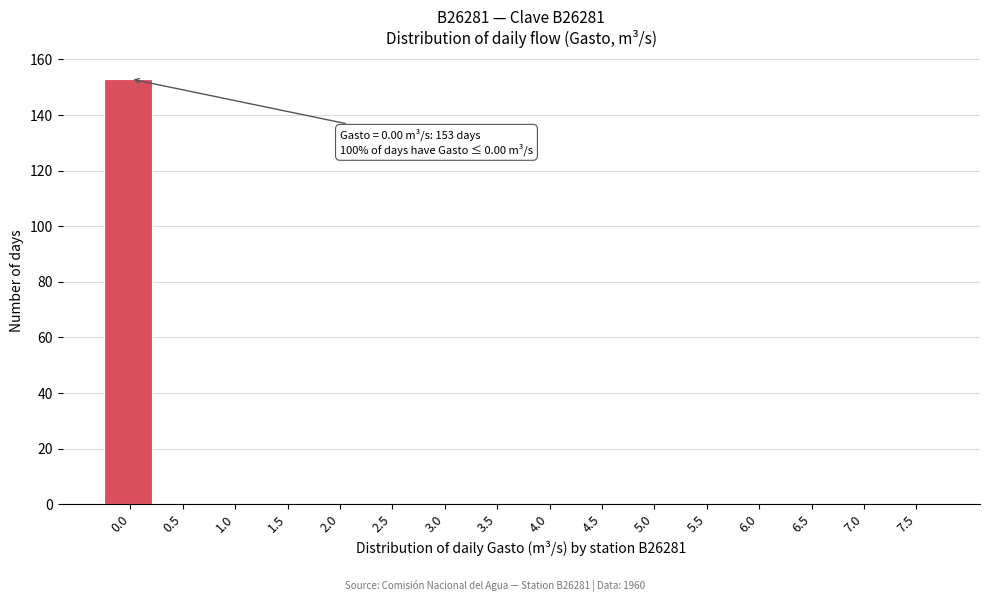

Reading left to right, list all the values displayed in this chart.

0.0=153	0.5=0	1.0=0	1.5=0	2.0=0	2.5=0	3.0=0	3.5=0	4.0=0	4.5=0	5.0=0	5.5=0	6.0=0	6.5=0	7.0=0	7.5=0